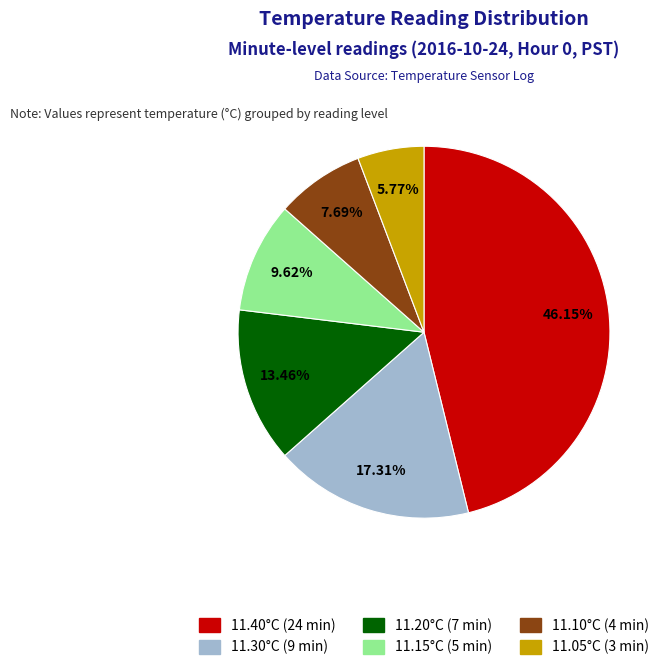

Is there a majority slice in this chart?

No